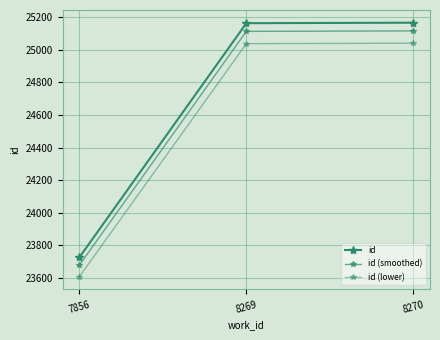

Between 8269 and 8270, which series saw the biggest shift?

id